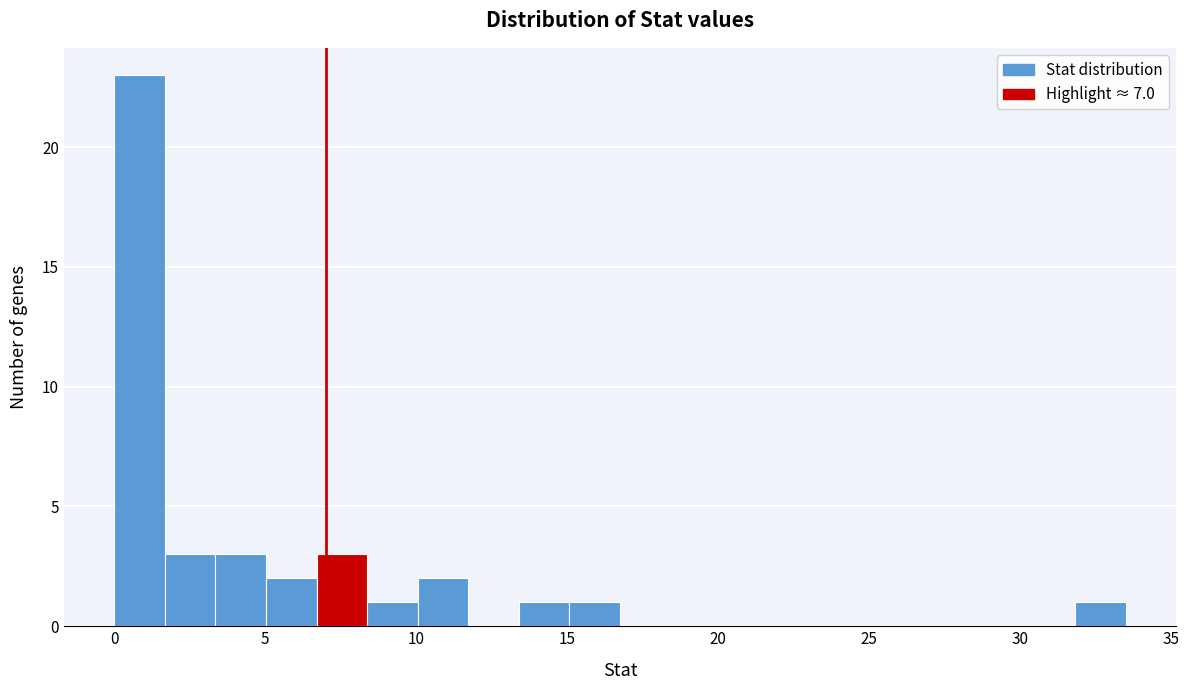

Read against the x-axis, roughly where is the centre of the tallest bar?

1.0